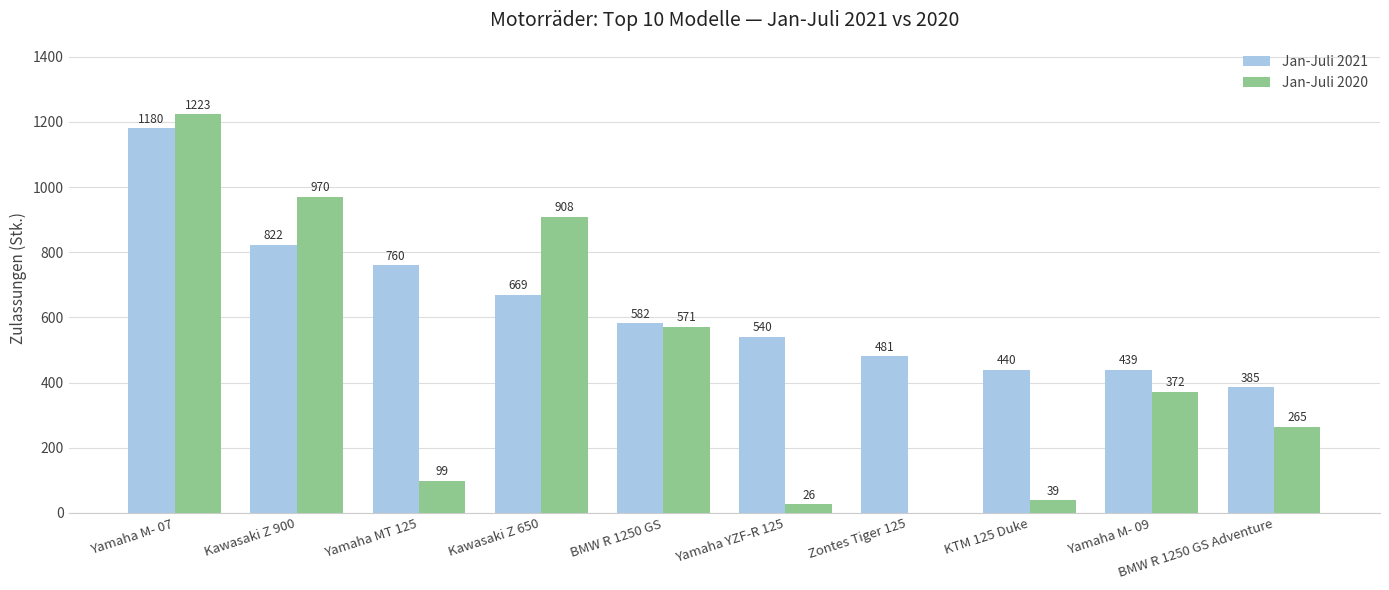

Which series changed the most between Yamaha M- 07 and Zontes Tiger 125?

Jan-Juli 2020